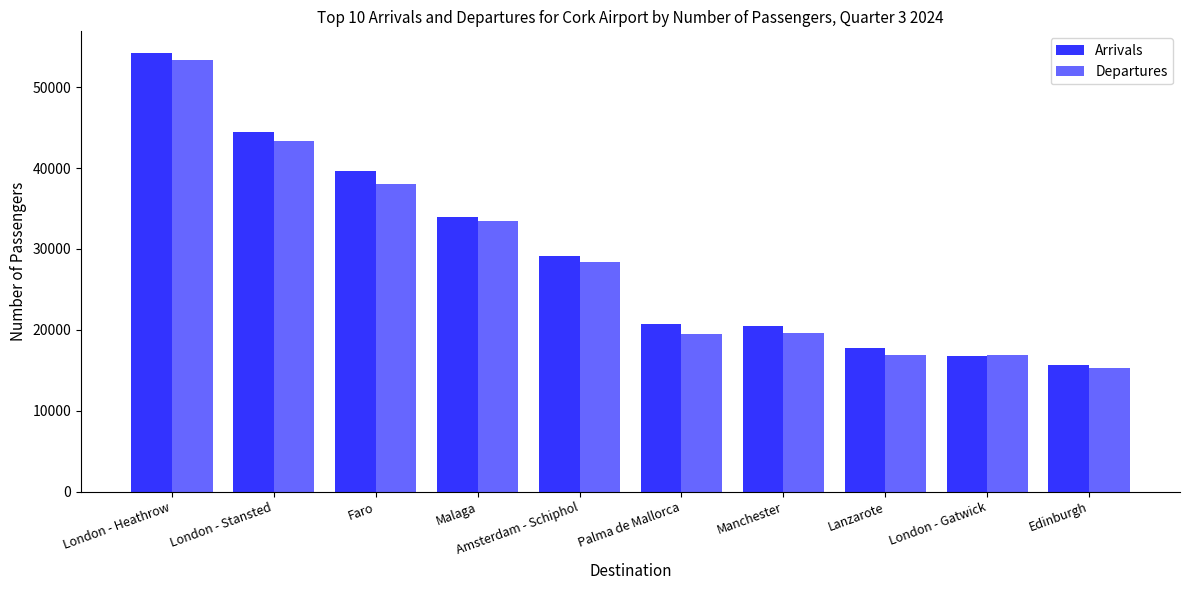

Which series changed the most between London - Heathrow and Edinburgh?

Arrivals